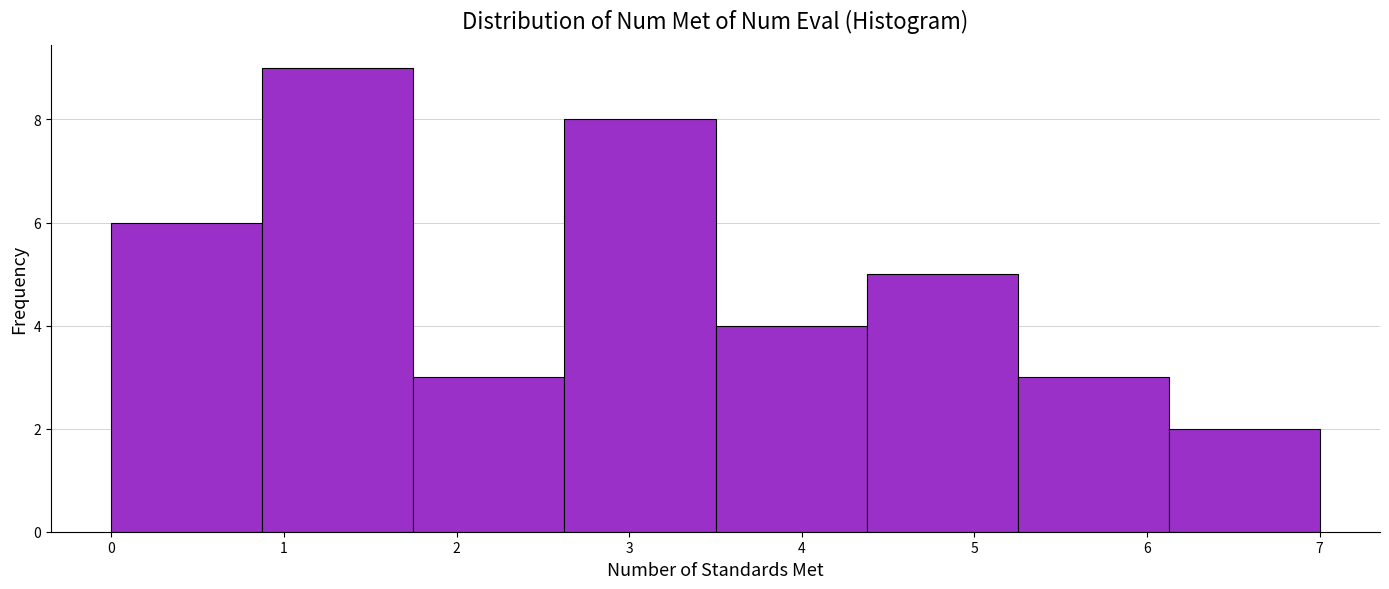

How tall is the bar that spans 3.5 to 4.4 on the x-axis? Neither the bar edges nor the heights are printed on the chart, so give them approximately, as read against the axes.

4